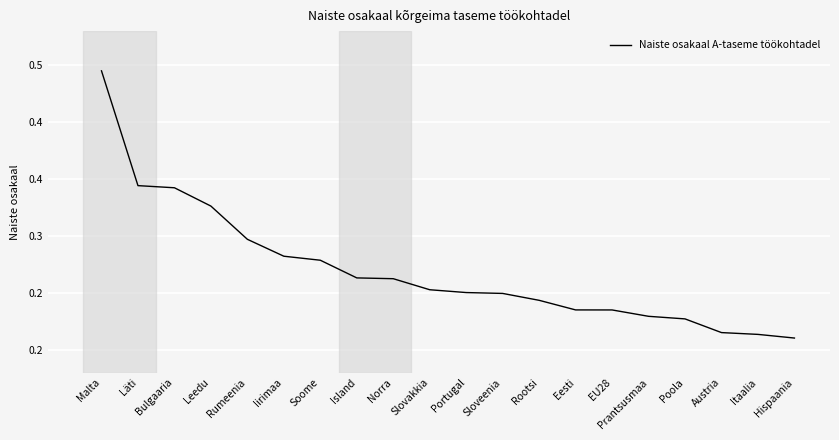

At which category does the chart reach its minimum across all series?

Hispaania